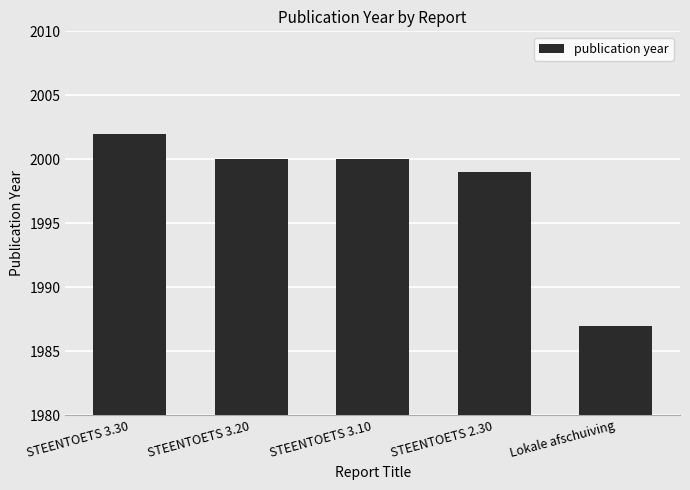

What is the greatest value displayed?

2002